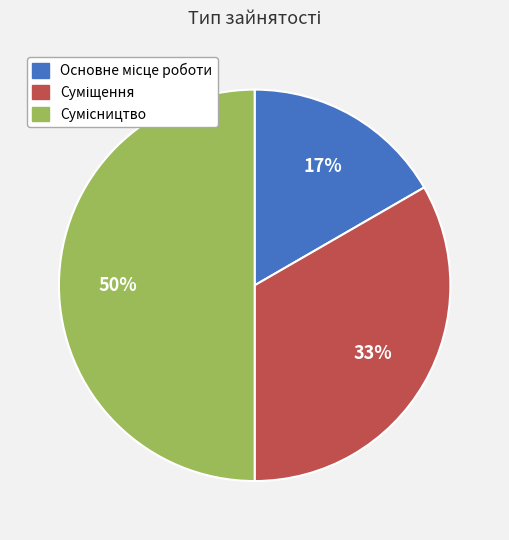

To the nearest percent, what is the average slice percentage?

33%